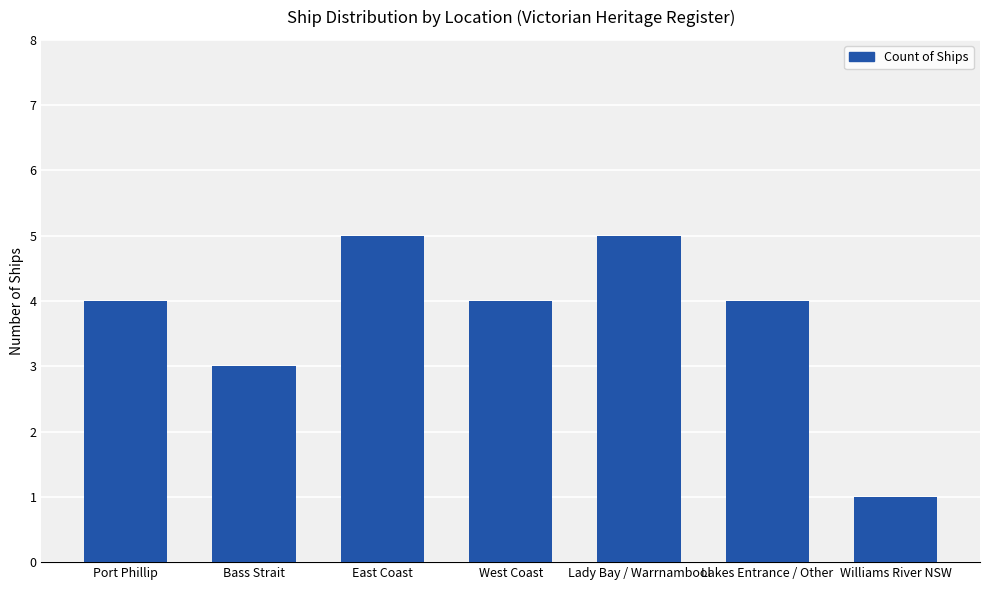

What position from the left is Lady Bay / Warrnambool?

5